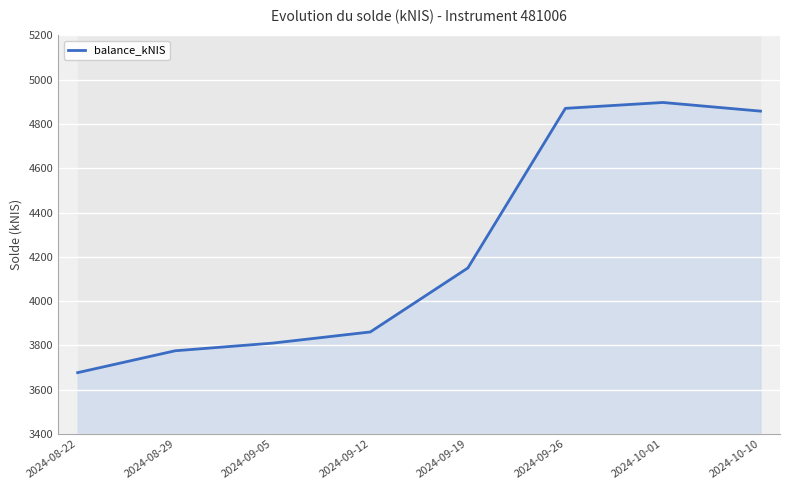

List the labels in order of value, smallest first.

2024-08-22, 2024-08-29, 2024-09-05, 2024-09-12, 2024-09-19, 2024-10-10, 2024-09-26, 2024-10-01